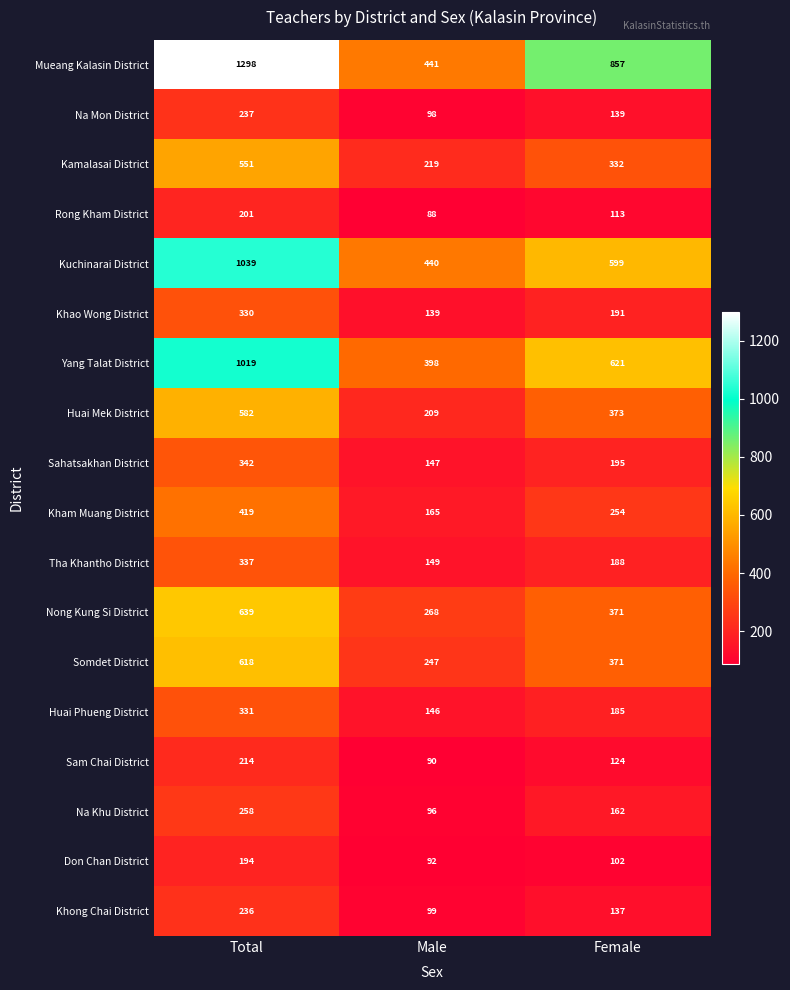

Is it true that Don Chan District equals 194 at Total?

True